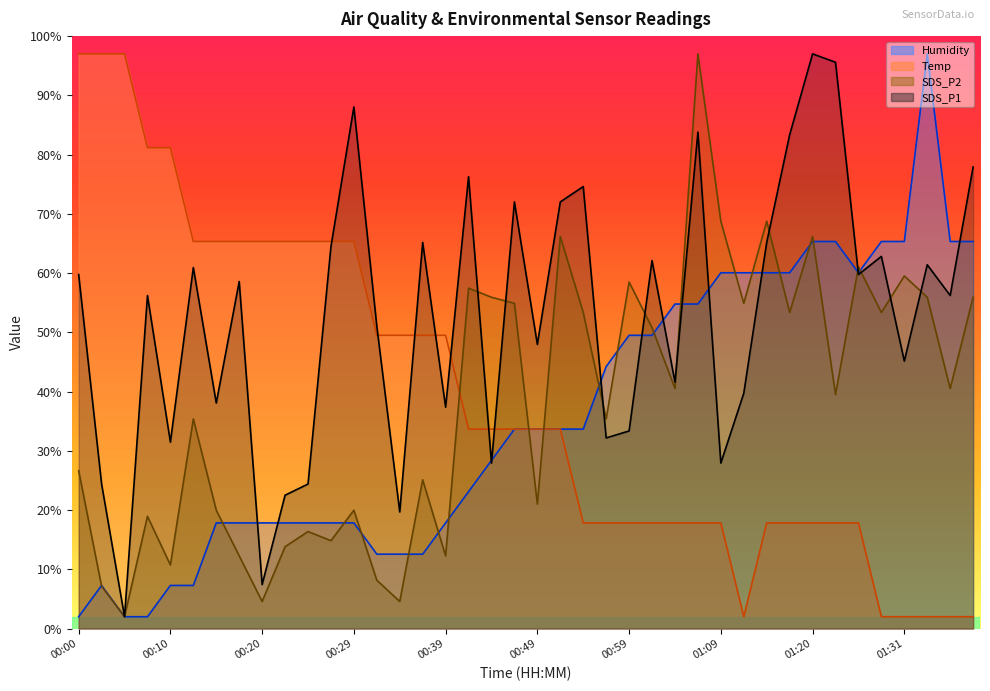

What position from the left is 00:44?

19